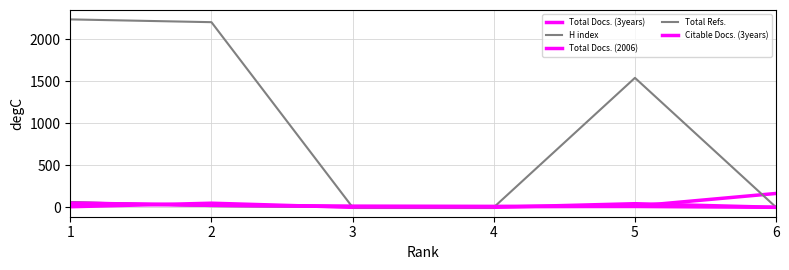

Does the chart have visible grid lines?

Yes